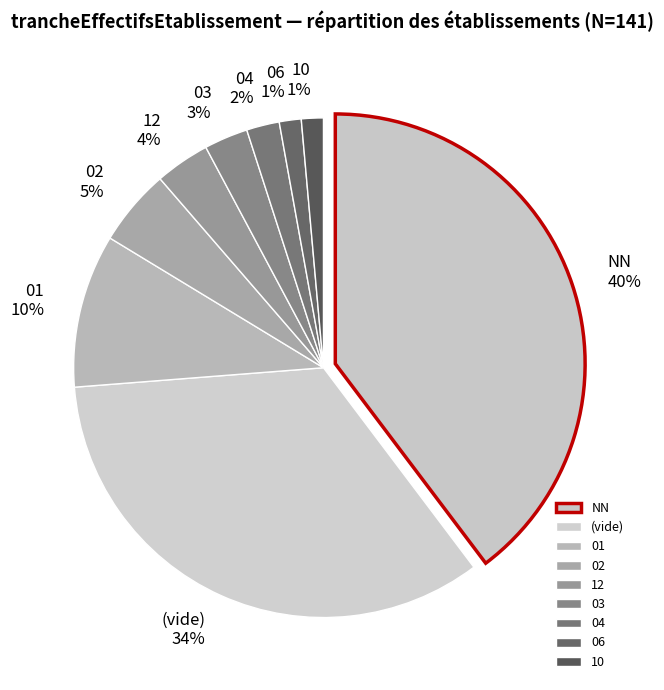

The NN slice represents 40% of the pie. True or false?

True